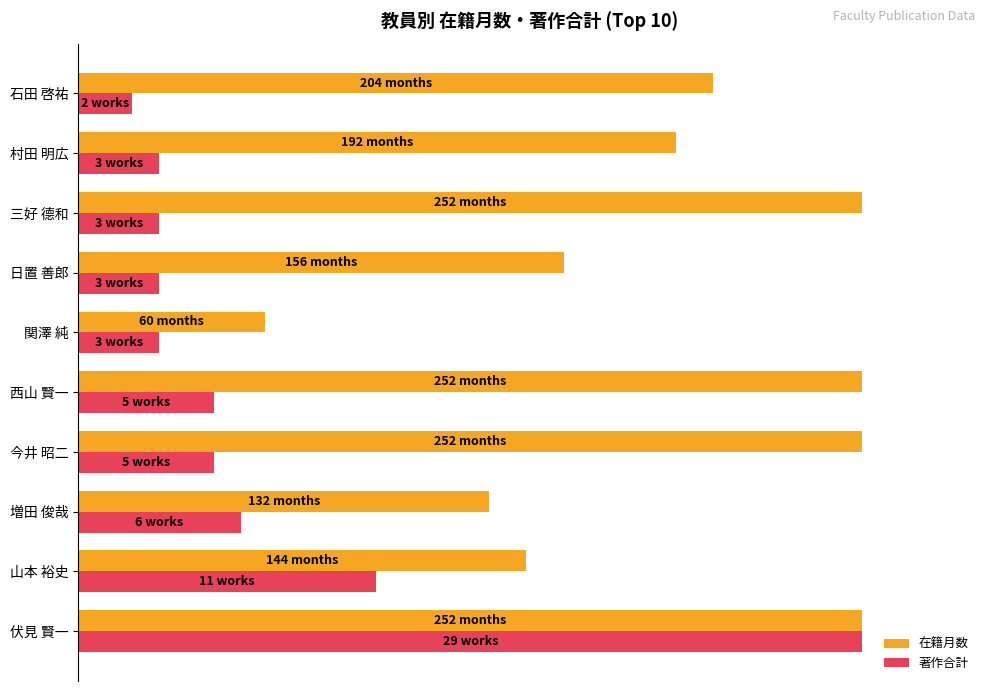

What are all the series names shown in the legend?

在籍月数, 著作合計